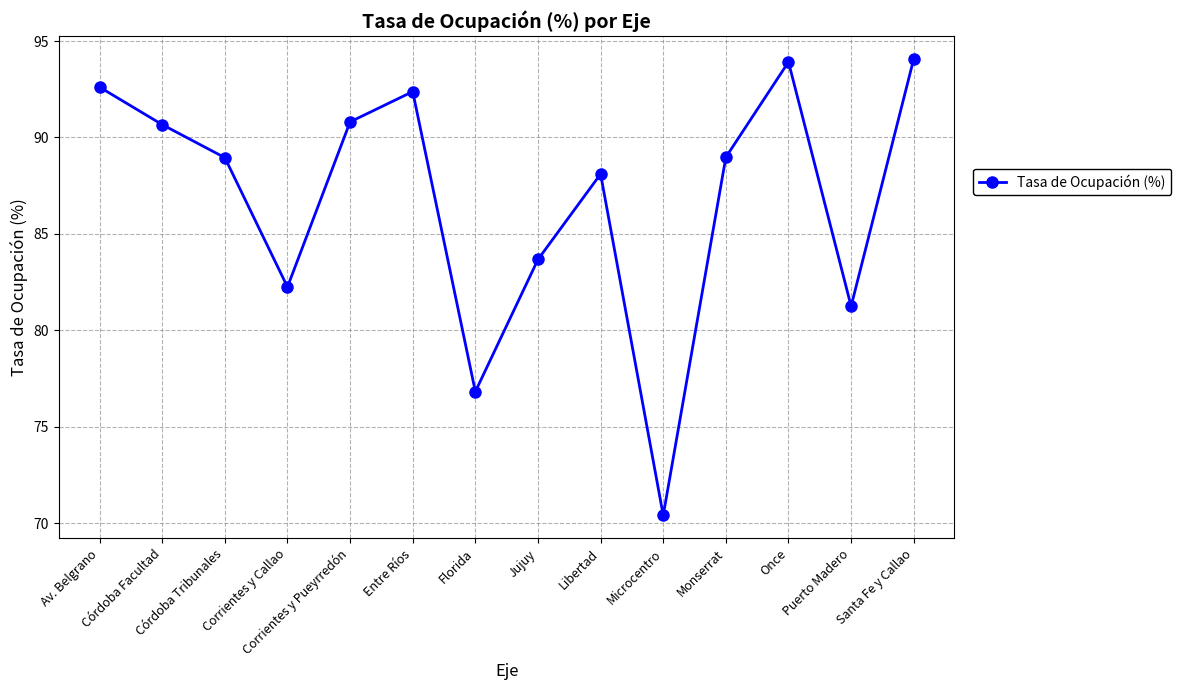

What is the difference between the values at Corrientes y Callao and Córdoba Facultad?

8.4